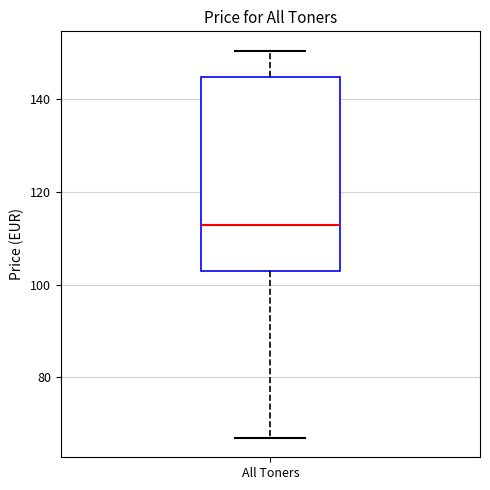

Where does the median line of the box for All Toners sit on the y-axis? The values are not printed on the chart, so give them approximately, as read against the axis.

112